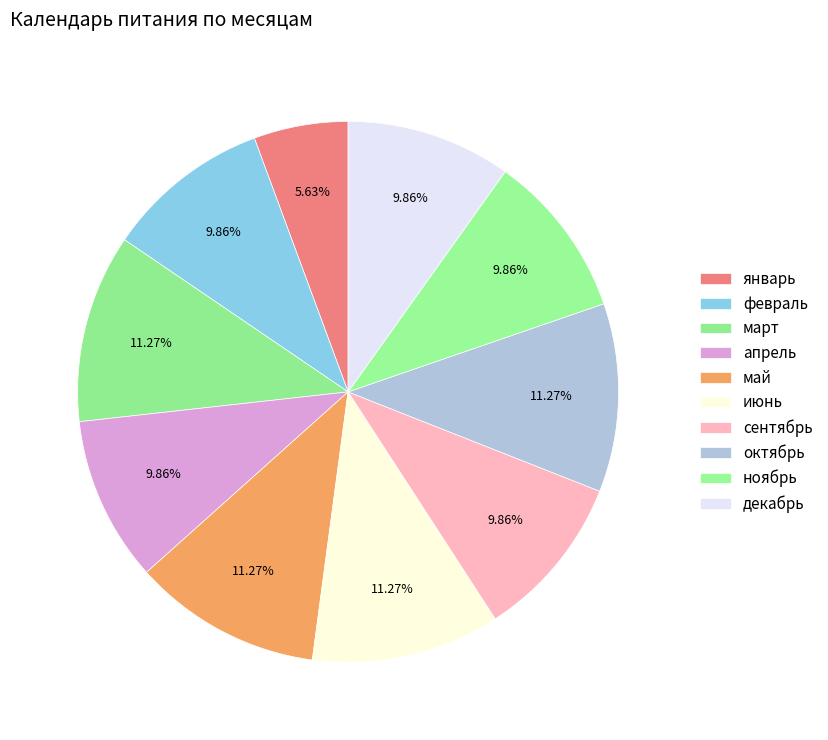

Which category has the smallest portion of the pie?

январь